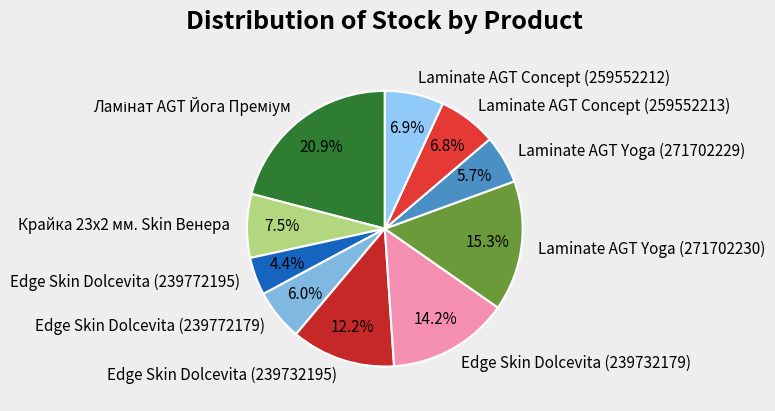

True or false: Laminate AGT Yoga (271702230) accounts for 15% of the total.

True